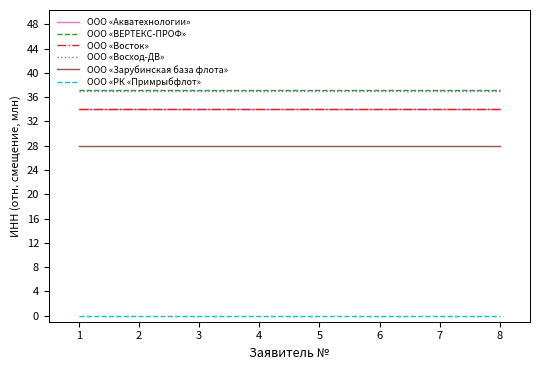

What is the total value across all series at 1?

170.3